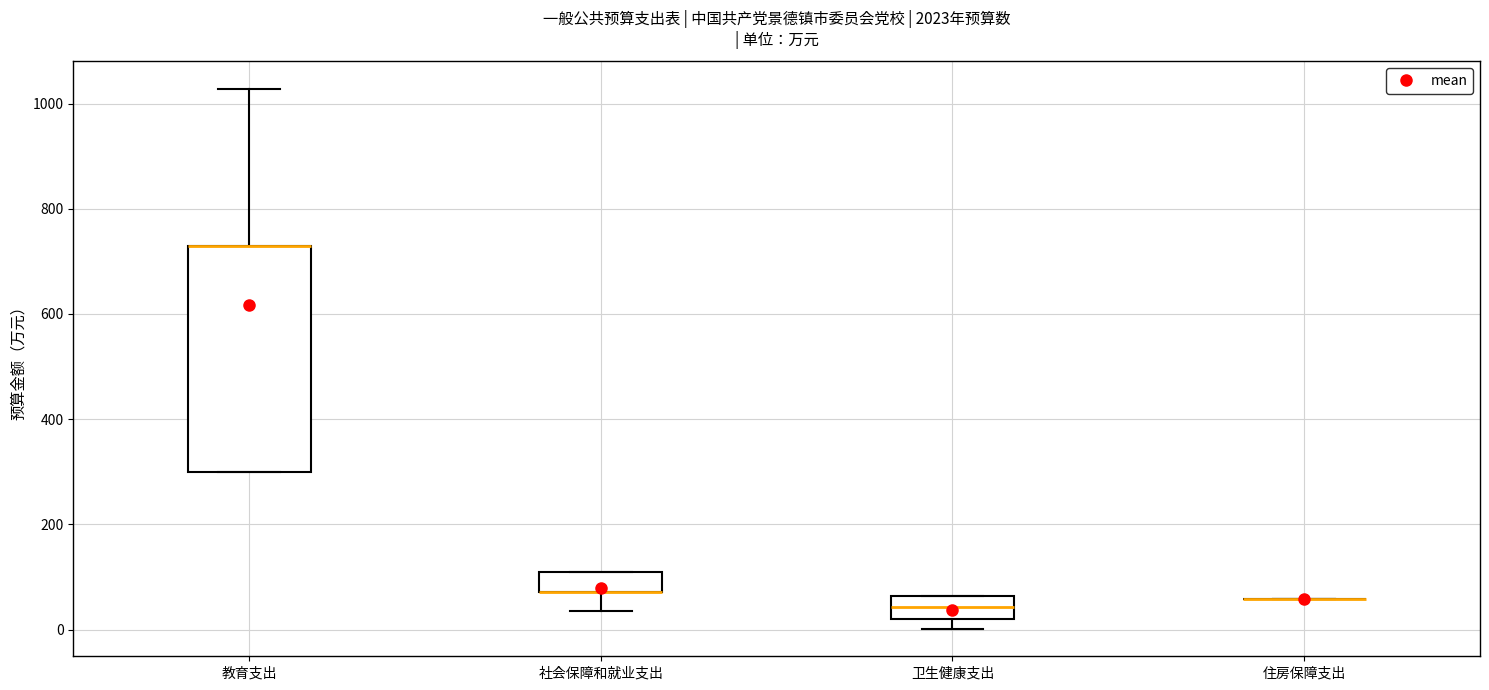

Reading left to right, transcribe this box plot: for each box, give where its median line is, the range the box spans, and where its two whiskers end, as read against the y-axis. The values are not printed on the chart, so give them approximately, as read against the axis.

教育支出: median 720 (drawn on the box's upper edge), box 300 to 720, whiskers 300 to 1020
社会保障和就业支出: median 80 (drawn on the box's lower edge), box 80 to 100, whiskers 40 to 100
卫生健康支出: median 40, box 20 to 60, whiskers 0 to 60
住房保障支出: box collapsed to a line at 60, whiskers 60 to 60